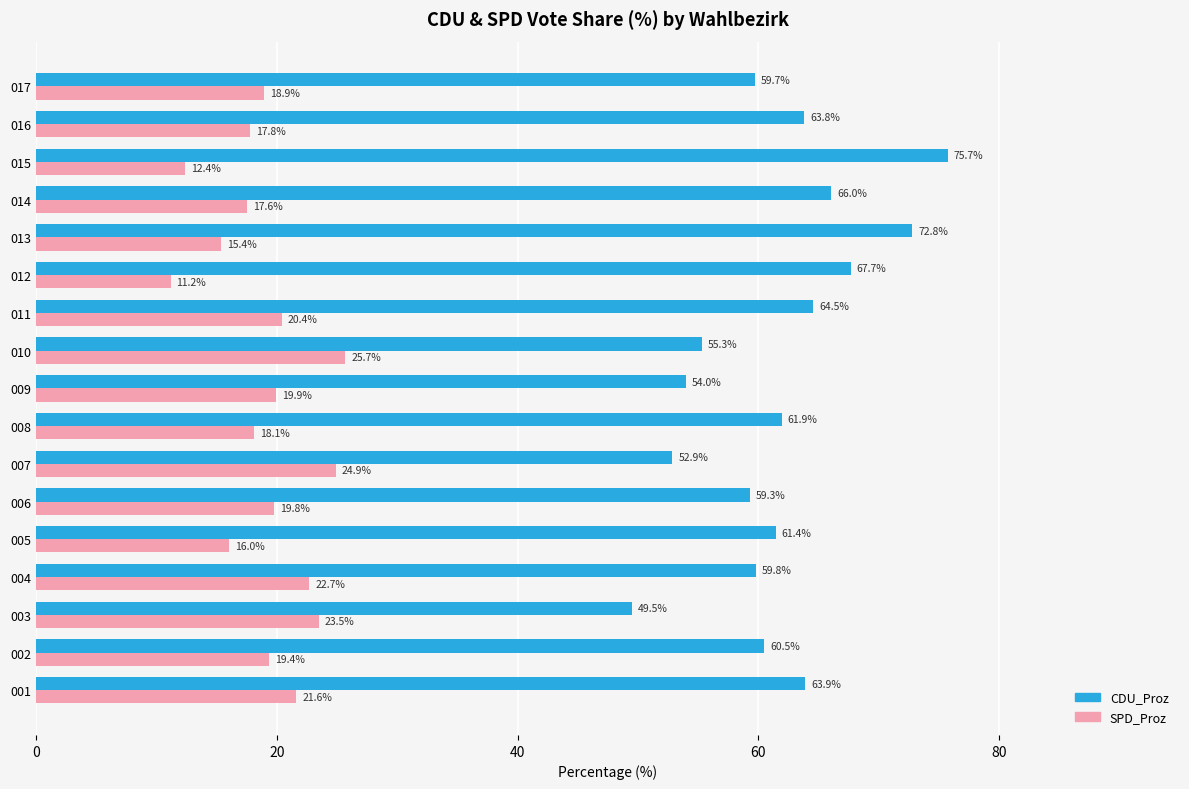

Is the value of SPD_Proz at 011 greater than the value of CDU_Proz at 006?

No